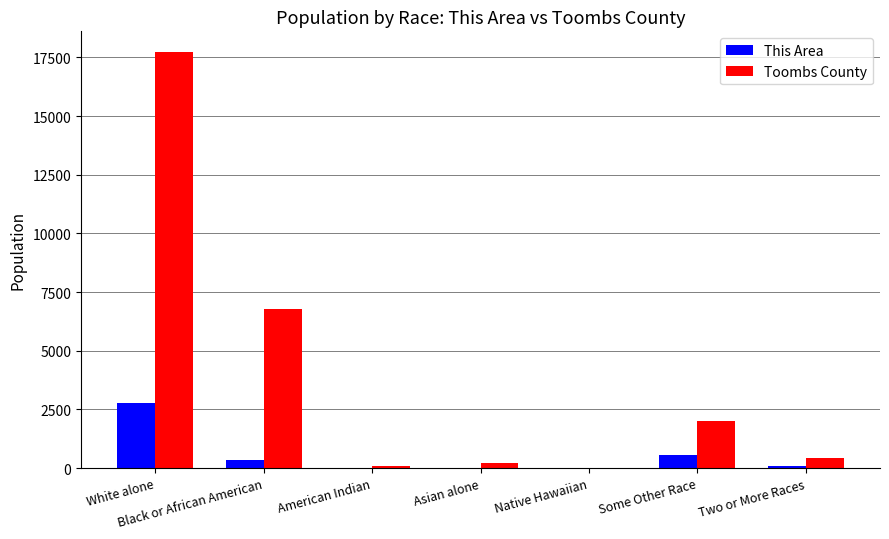

Are the bars horizontal?

No